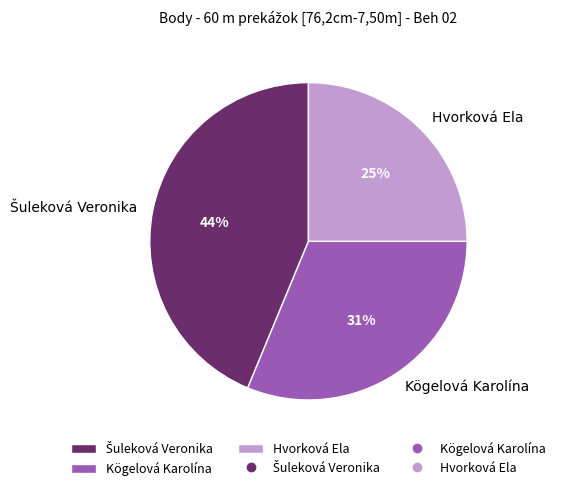

To the nearest percent, what is the difference between the largest and smallest slice percentages?

19%